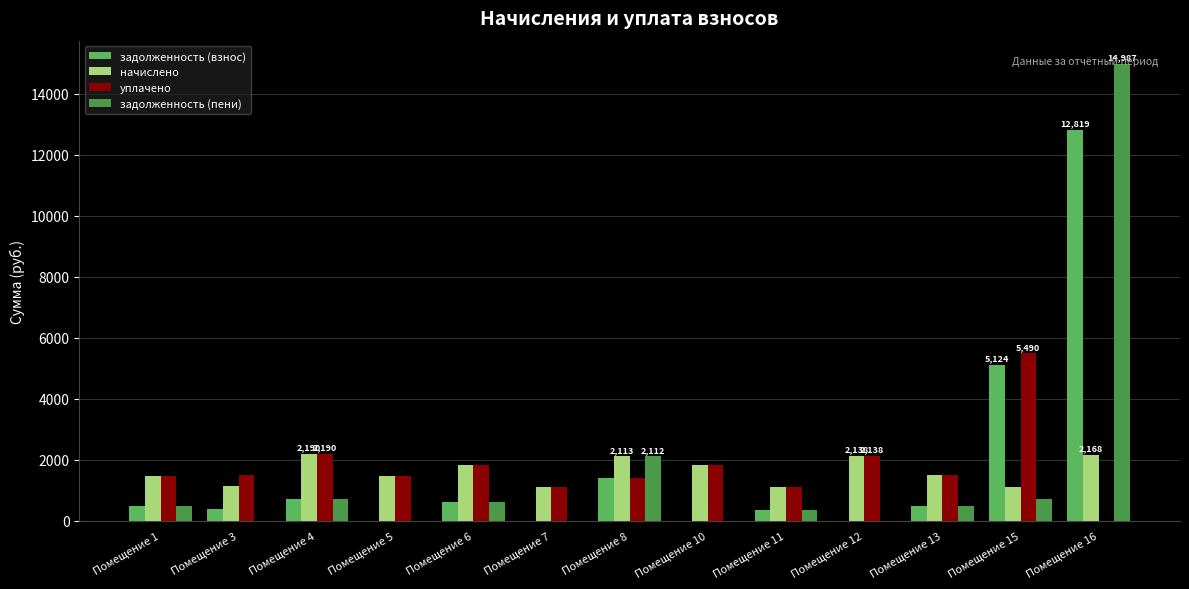

Are the bars grouped side by side (vs. stacked)?

Yes